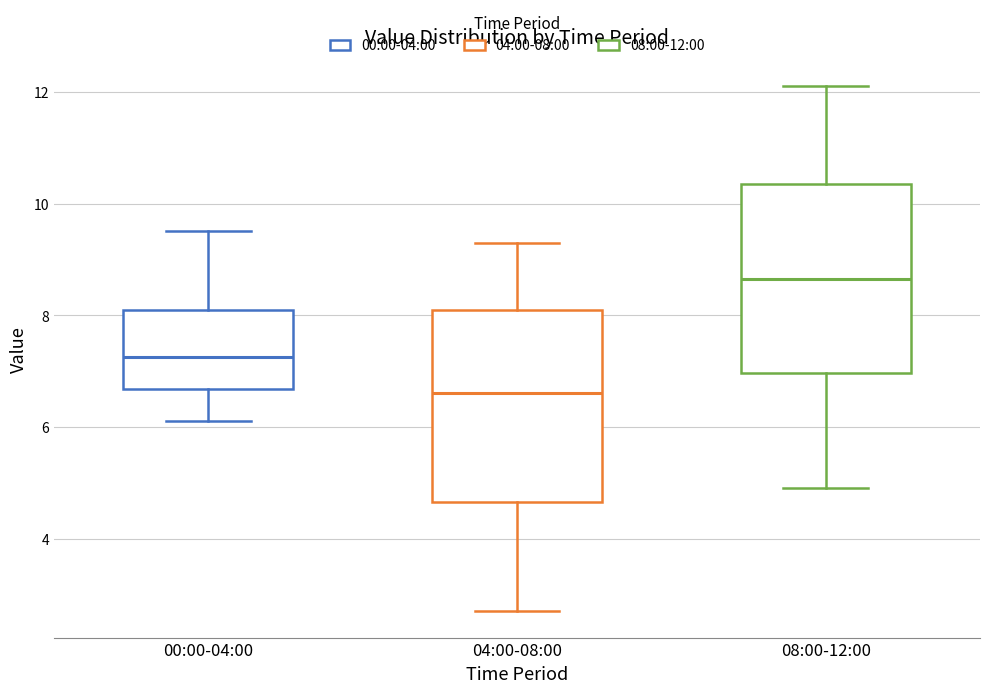

Which box's median line is the highest?

08:00-12:00